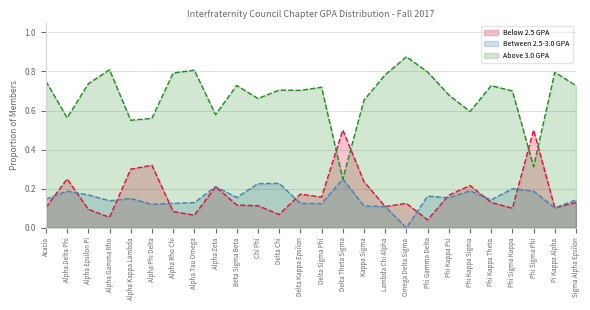

How many data points does each series have?

26